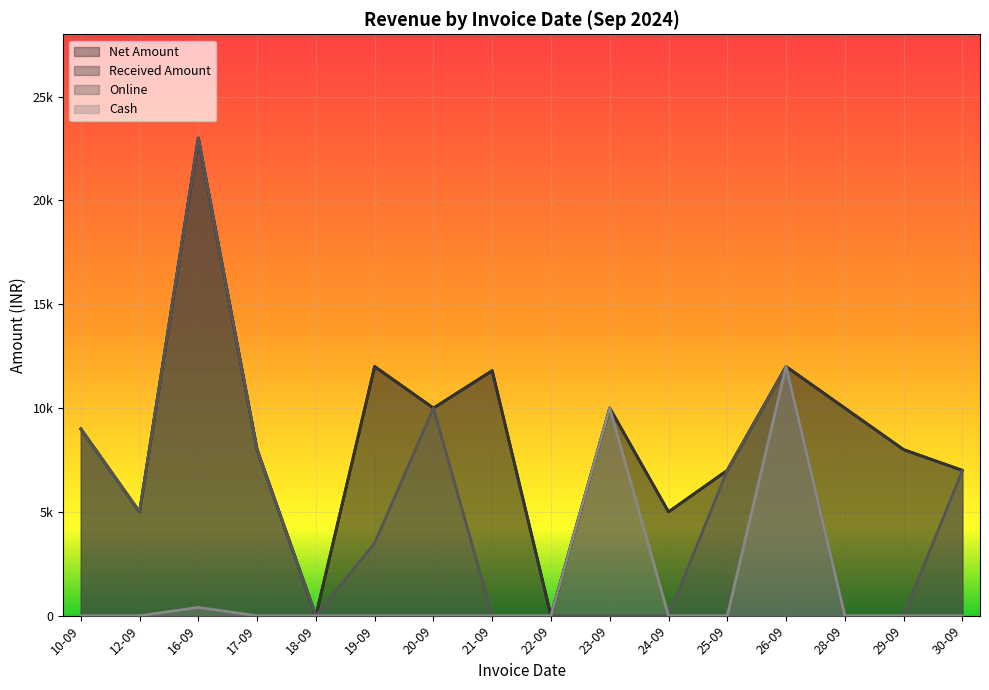

What is the label of the 10th point from the left?

23-09